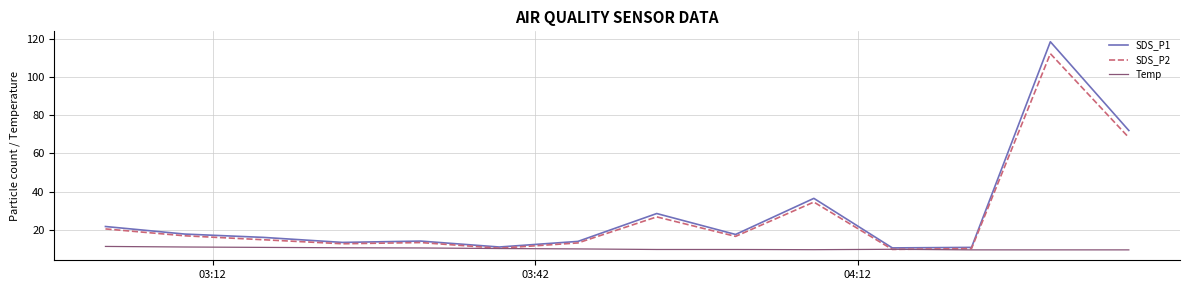

Which series has the widest spread of values?

SDS_P1